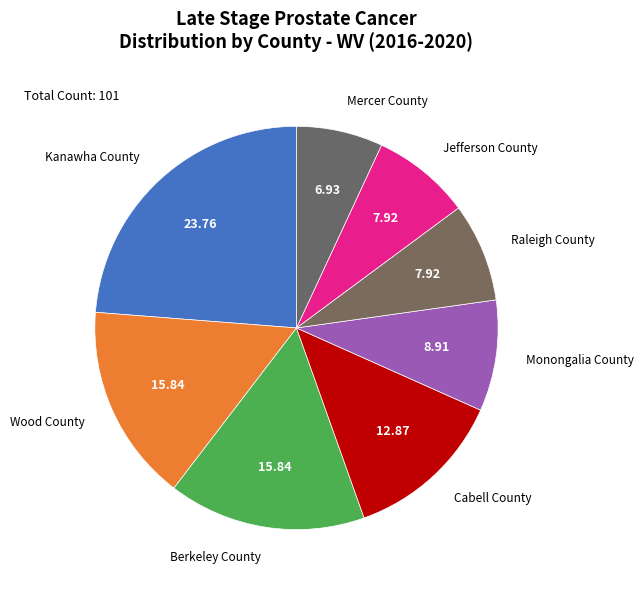

Which has a higher value, Mercer County or Kanawha County?

Kanawha County